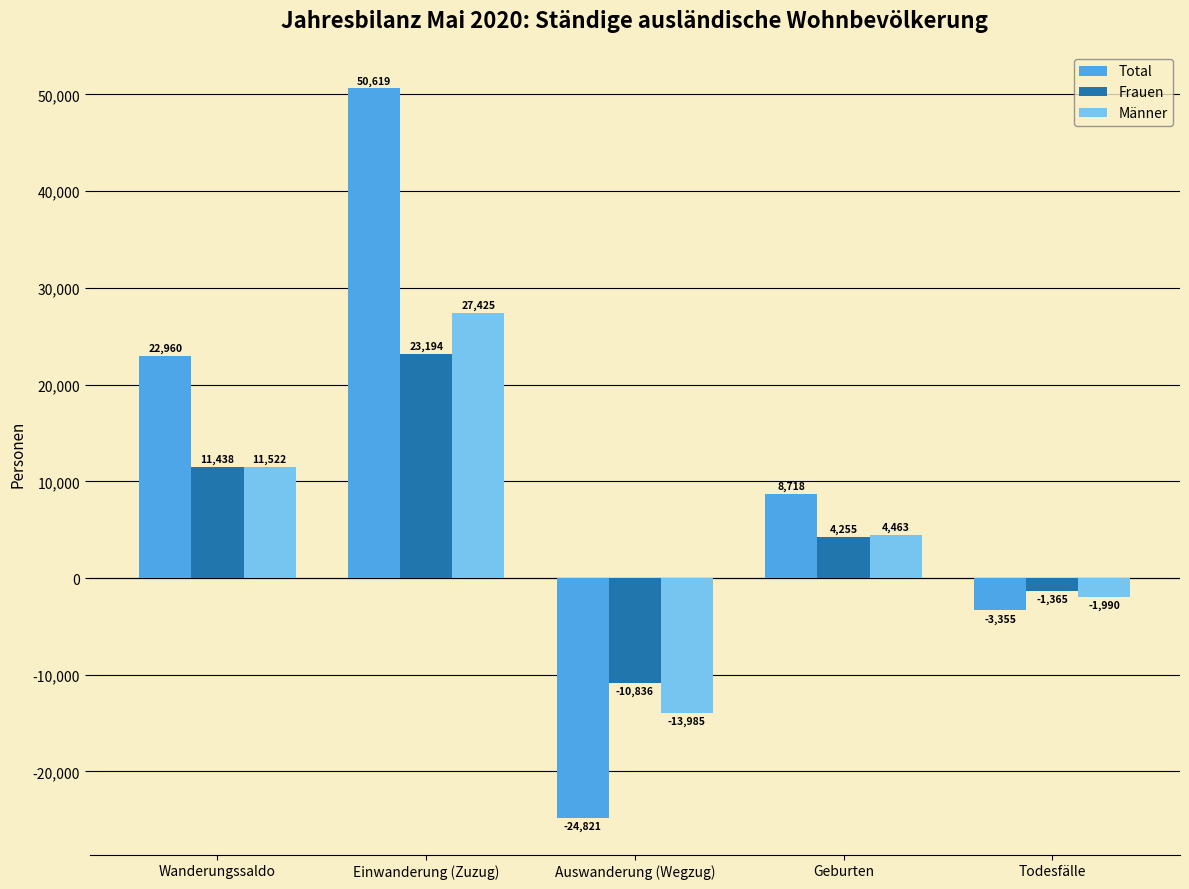

What is the sum of the Frauen values at Geburten and Auswanderung (Wegzug)?

-6581